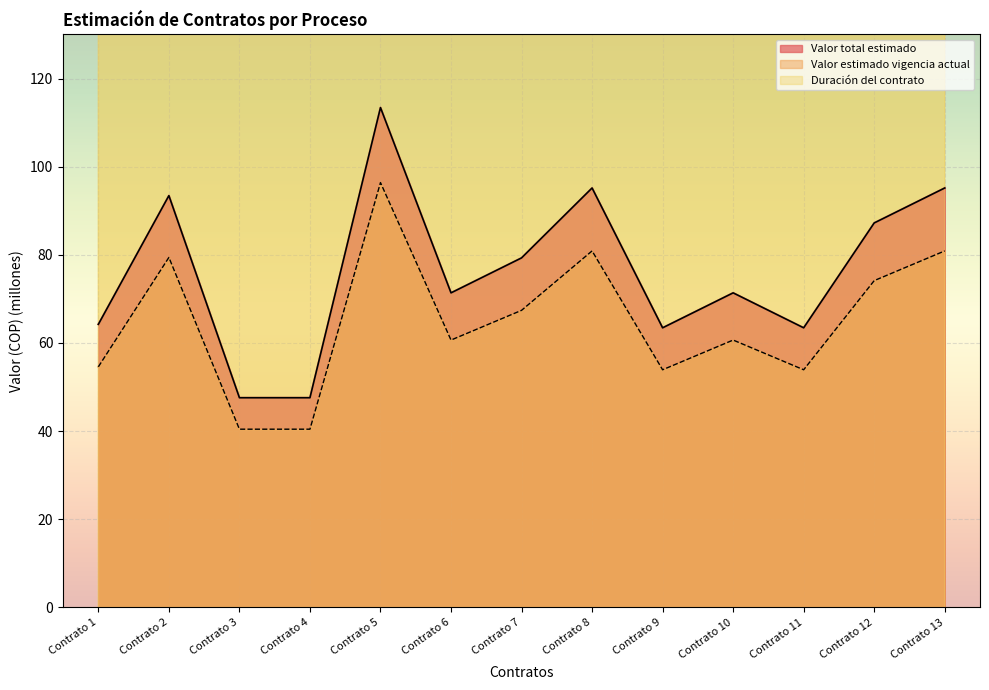

What is the average value of the Duración del contrato series?

297.6